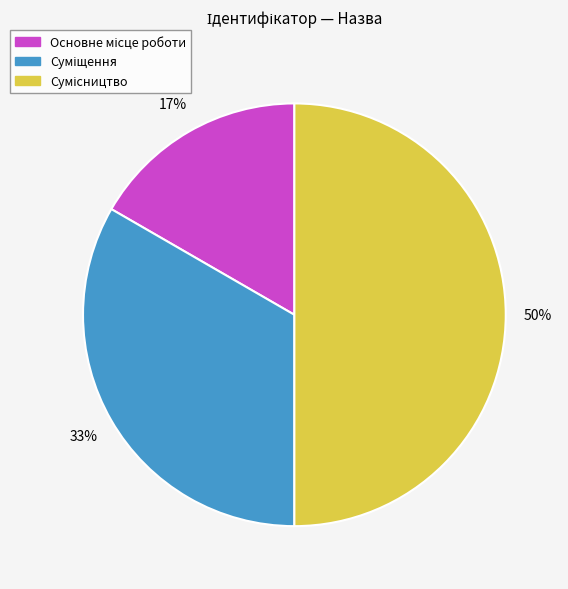

To the nearest percent, what is the difference between the largest and smallest slice percentages?

33%